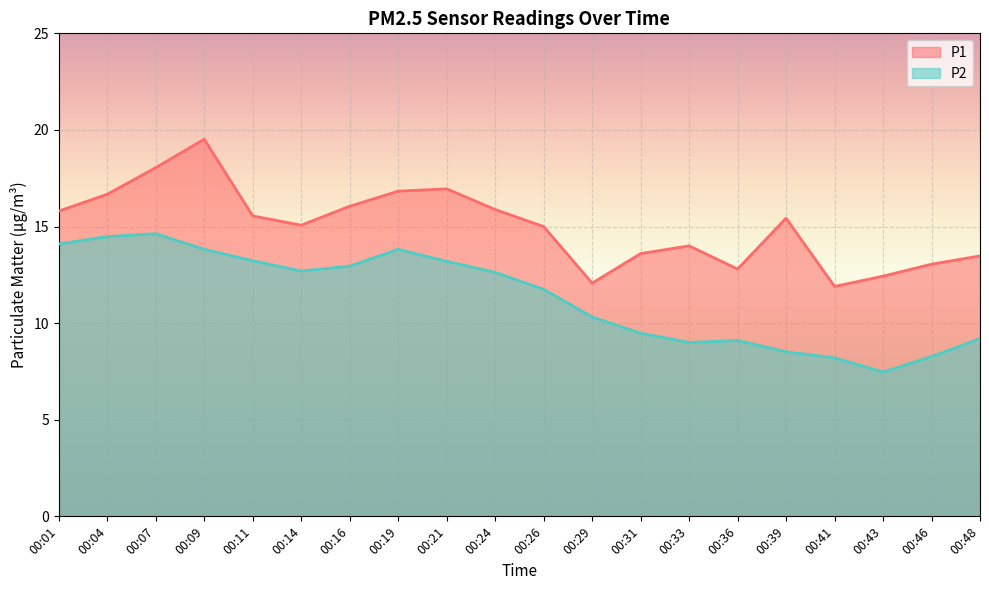

What is the value of the P1 point at the 6th from the left?

15.1